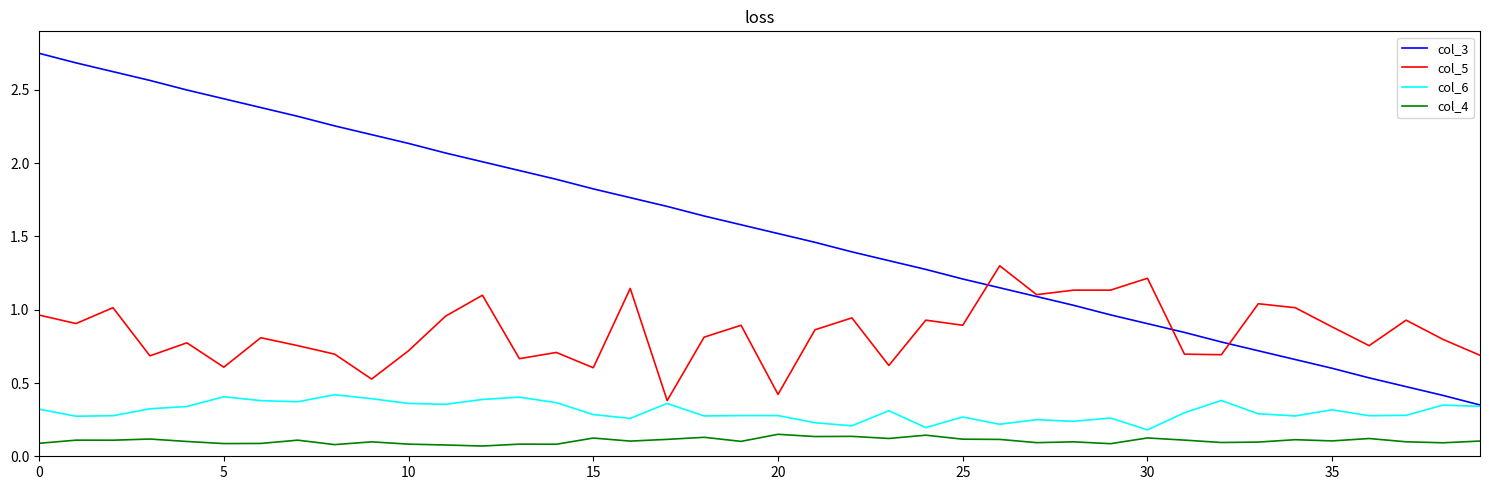

Which series has the largest range (max minus min)?

col_3